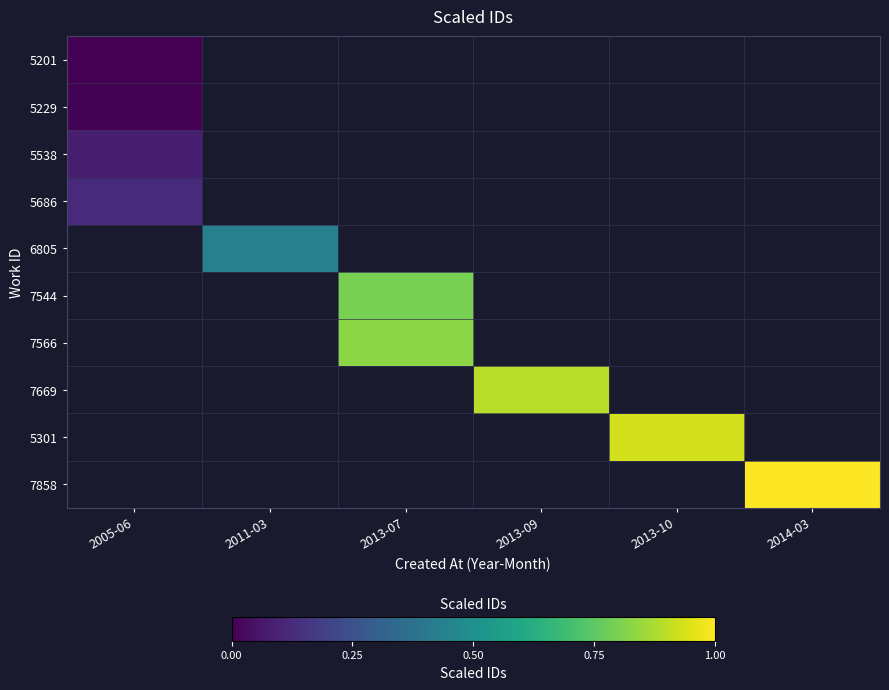

Where does the 7669 series first go above 0?

2013-09